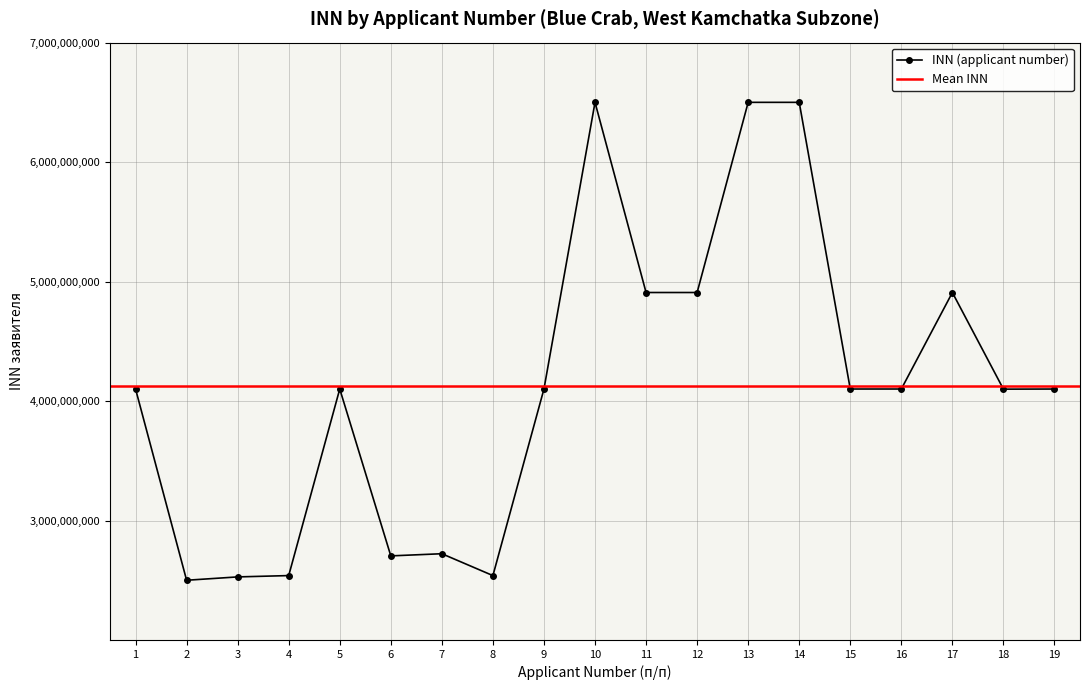

How many interior local valleys (lower than both neighbors) does the data have?

6